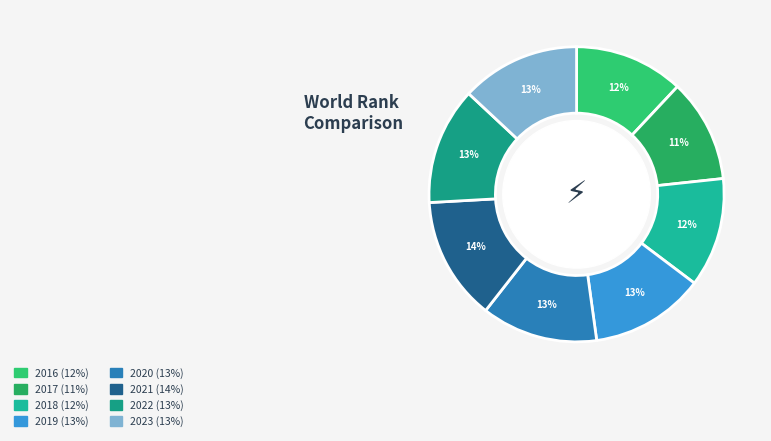

Does 2018 account for over 50% of the chart?

No